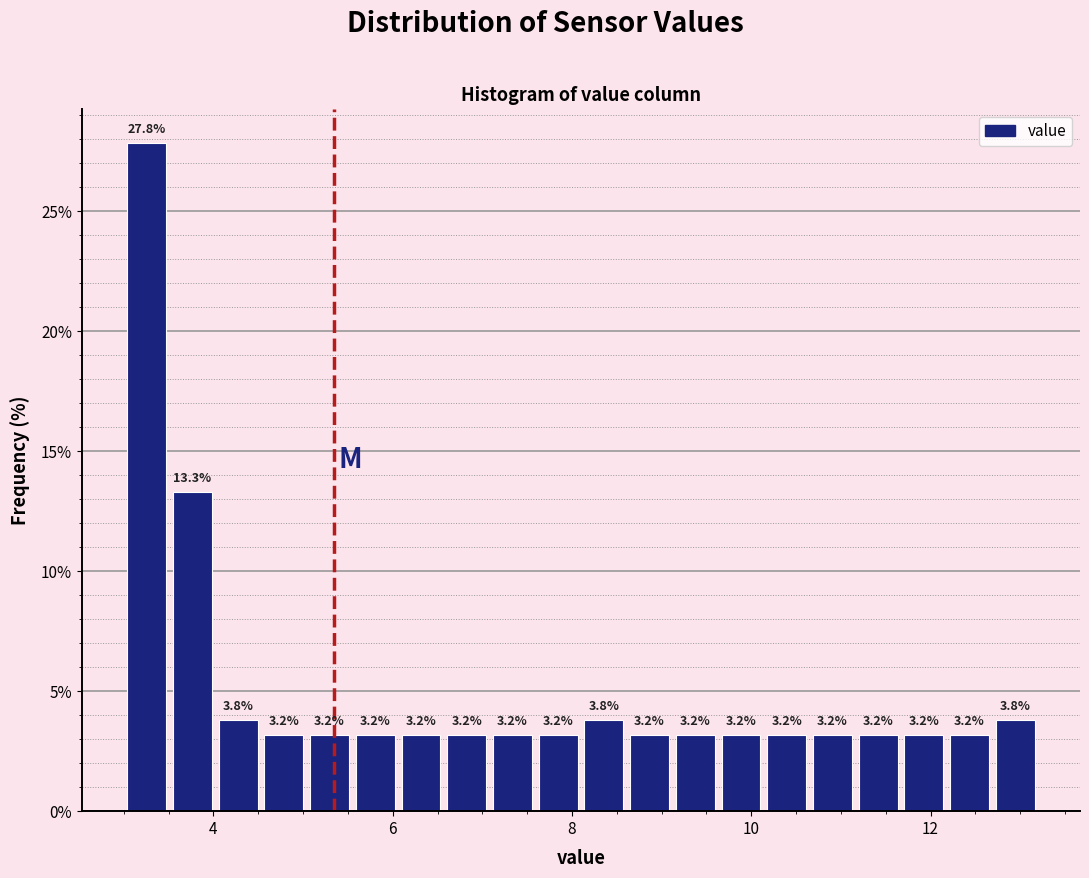

Around what value on the x-axis is the tallest bar? Give the approximate position of its centre, as read against the axis.

3.2